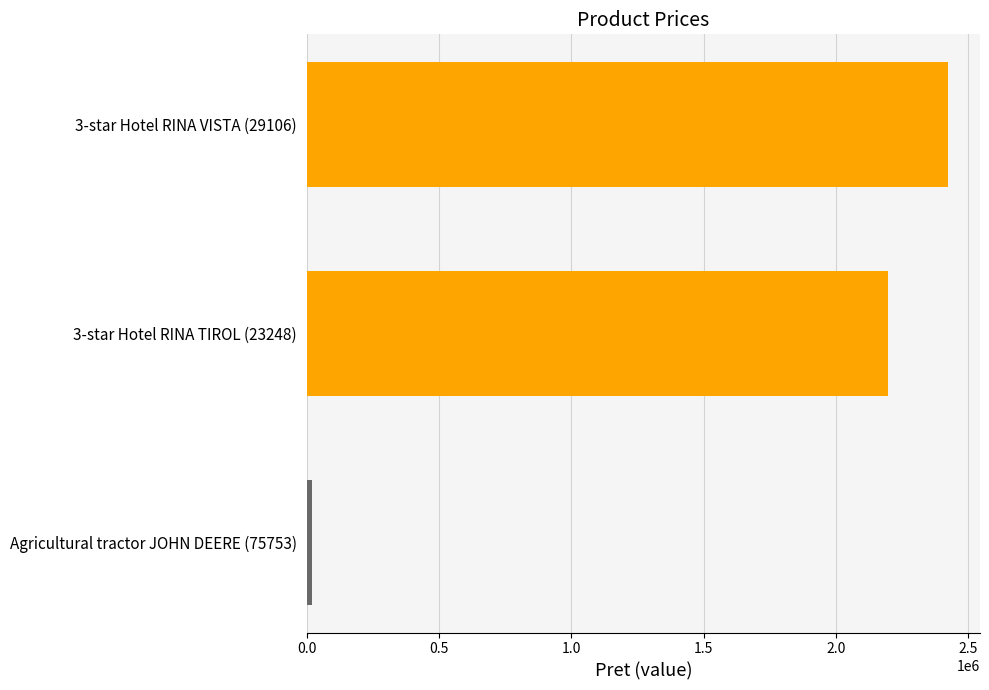

Rank the categories by value from highest to lowest.

3-star Hotel RINA VISTA (29106), 3-star Hotel RINA TIROL (23248), Agricultural tractor JOHN DEERE (75753)